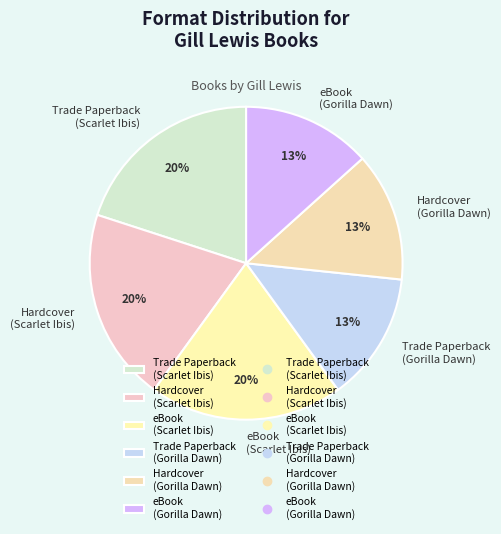

Which has a higher value, Hardcover (Scarlet Ibis) or Trade Paperback (Gorilla Dawn)?

Hardcover (Scarlet Ibis)